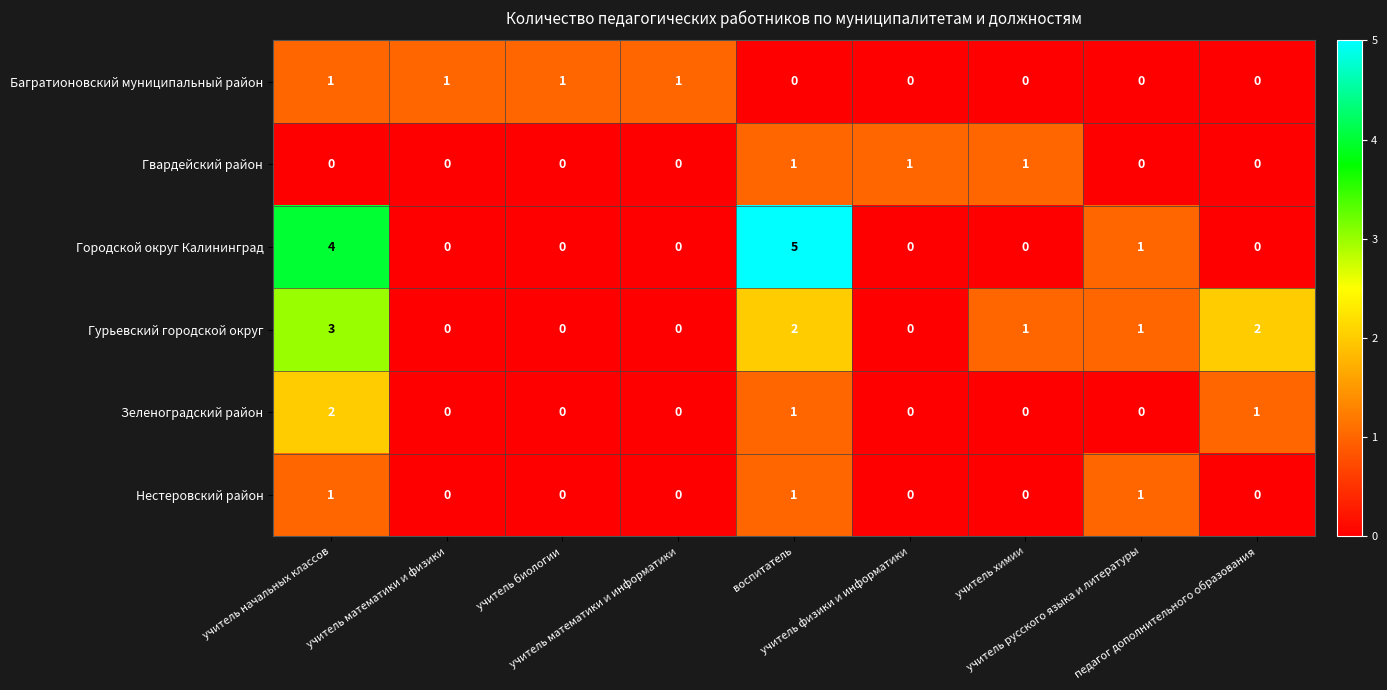

What is the sum of all Зеленоградский район values?

4